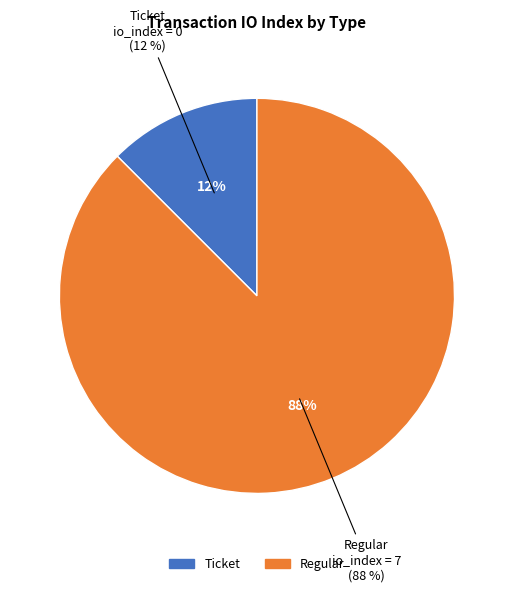

To the nearest percent, what is the difference between the largest and smallest slice percentages?

75%